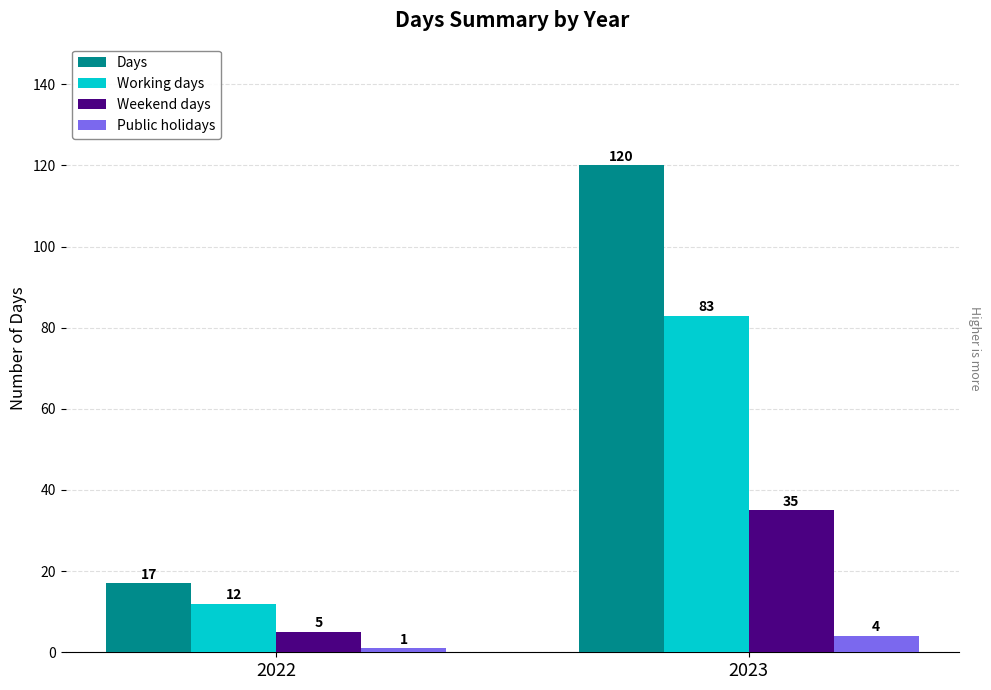

How many data points in Days are less than 120?

1